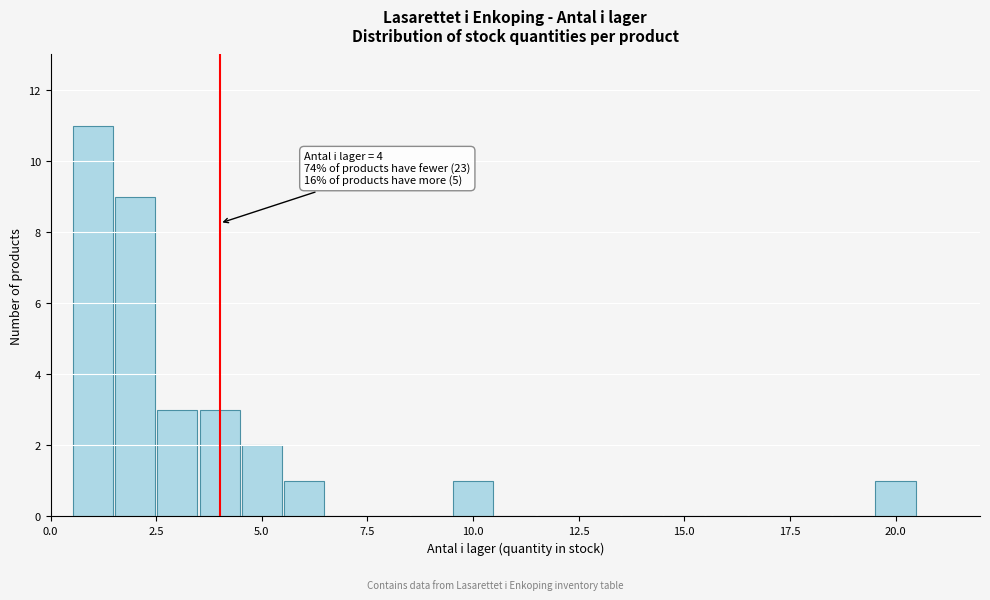

Around what value on the x-axis is the tallest bar? Give the approximate position of its centre, as read against the axis.

1.0